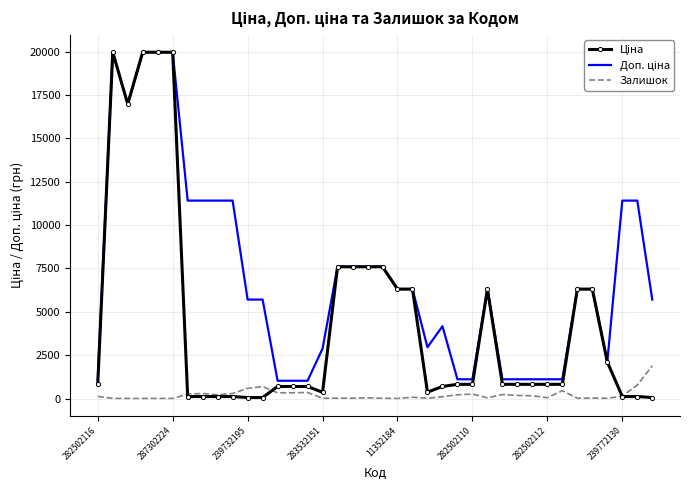

What is the greatest value displayed?

19964.2